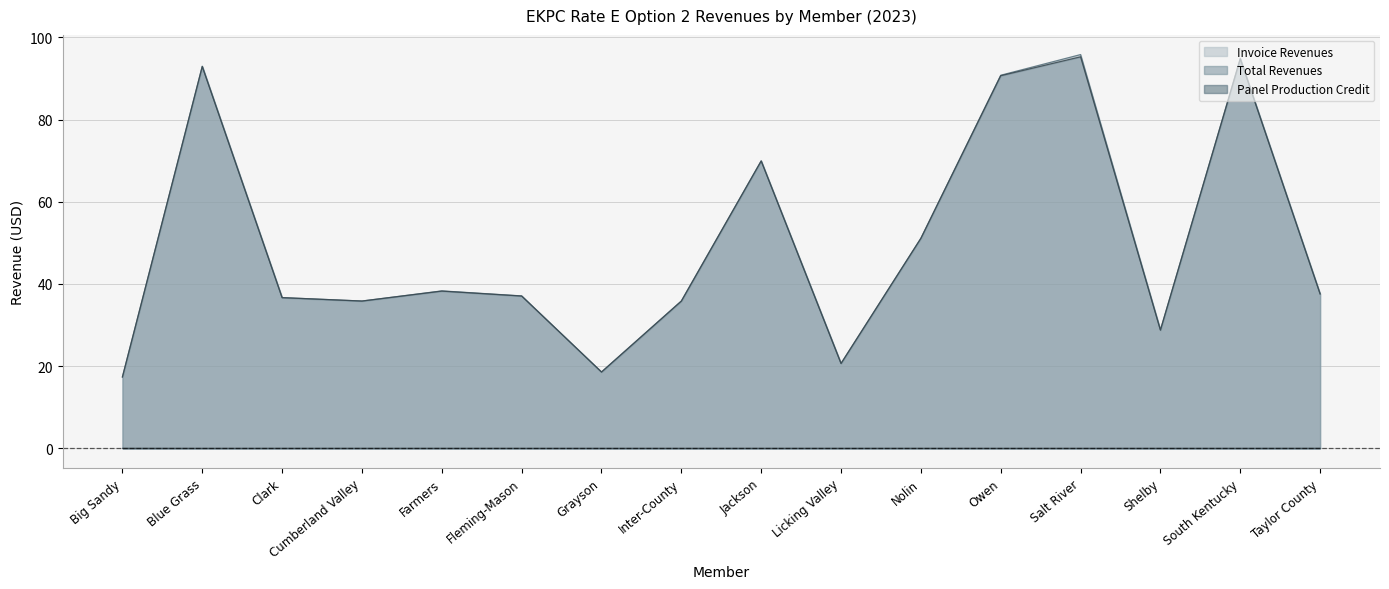

What is the sum of all Total Revenues values?

801.1